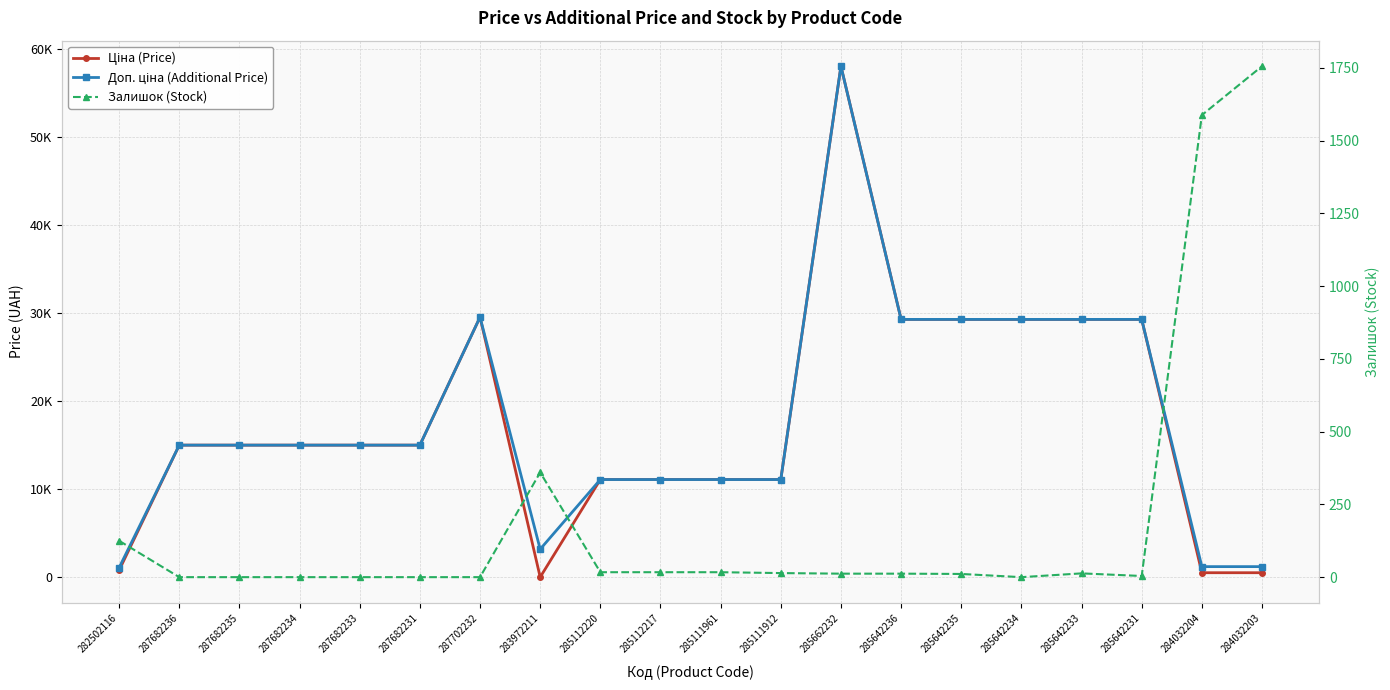

True or false: Ціна (Price) has more than 1 points higher than both neighbors.

True